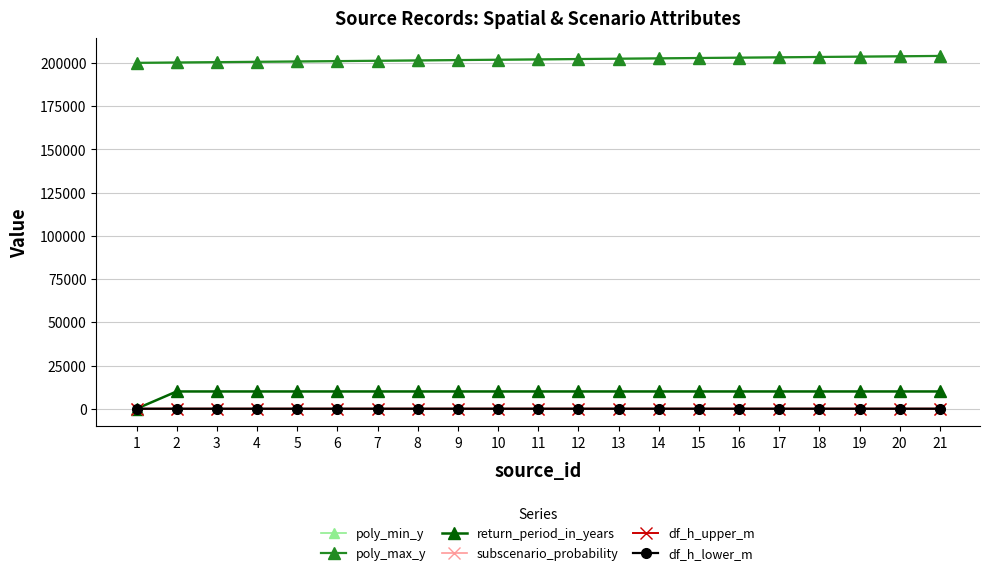

Is this an area chart (filled region under the line)?

No